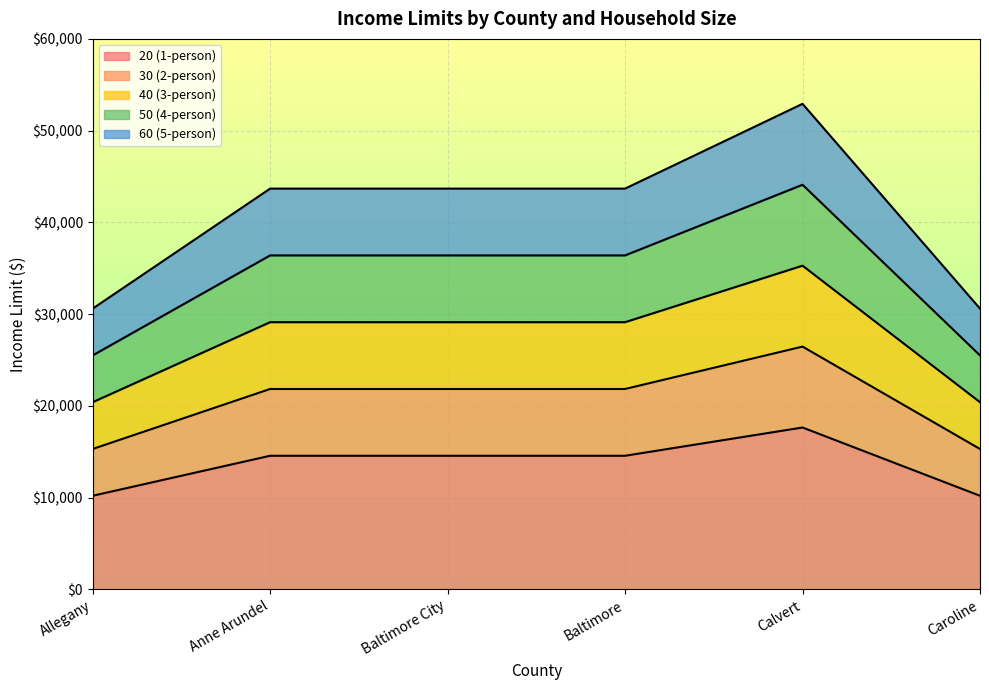

List the series in order of their overall mean, highest first.

60 (5-person), 50 (4-person), 40 (3-person), 30 (2-person), 20 (1-person)